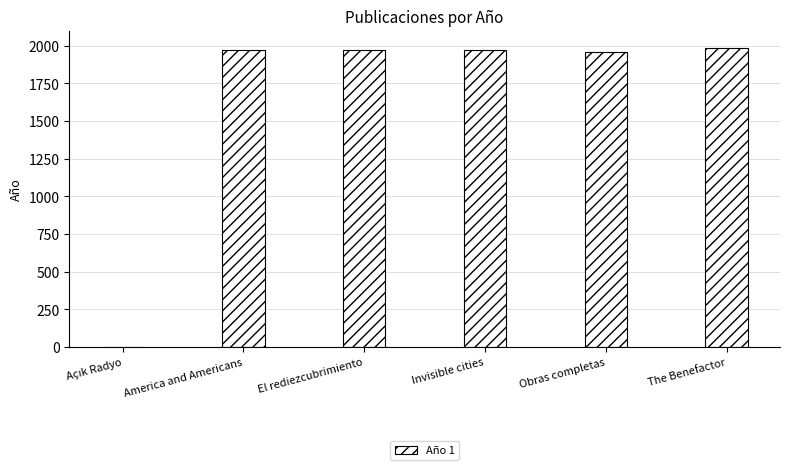

Approximately how many times larger is the value at Invisible cities compared to America and Americans?

1.0